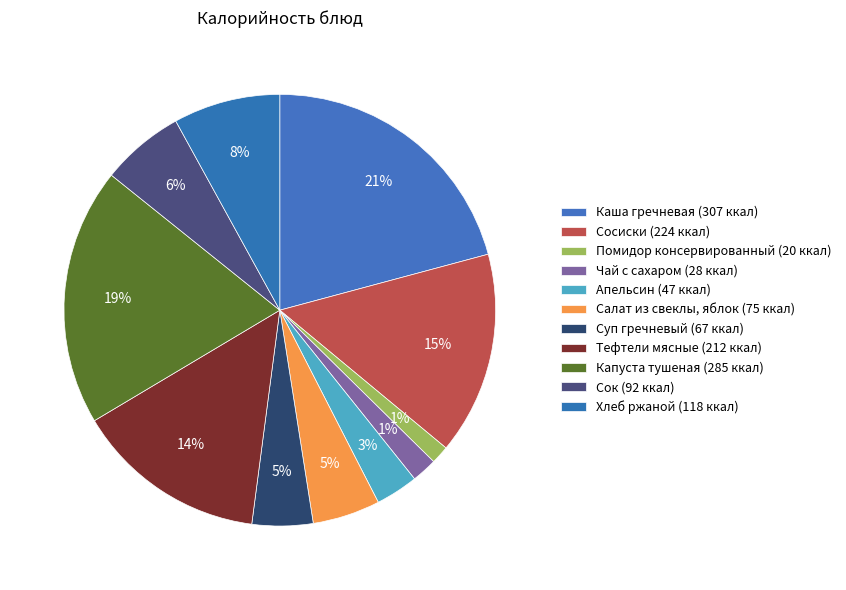

To the nearest percent, what is the combined percentage of Апельсин and Салат из свеклы, яблок?

8%